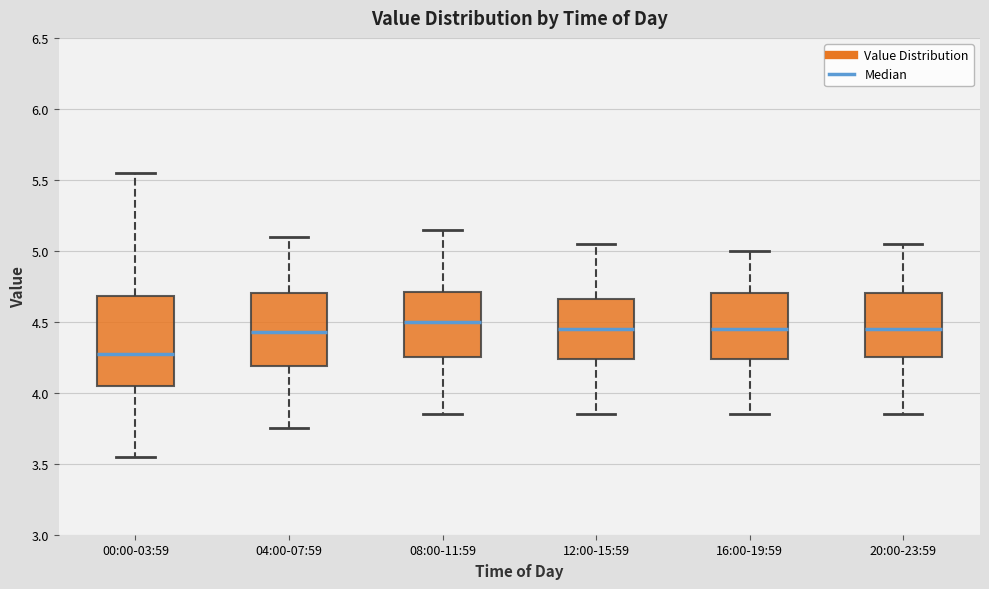

Reading left to right, read every box against the y-axis: the position of its median line, the range the box covers, and the ends of its whiskers. The values are not printed on the chart, so give them approximately, as read against the axis.

00:00-03:59: median 4.25, box 4.05 to 4.70, whiskers 3.55 to 5.55
04:00-07:59: median 4.45, box 4.20 to 4.70, whiskers 3.75 to 5.10
08:00-11:59: median 4.50, box 4.25 to 4.70, whiskers 3.85 to 5.15
12:00-15:59: median 4.45, box 4.25 to 4.65, whiskers 3.85 to 5.05
16:00-19:59: median 4.45, box 4.25 to 4.70, whiskers 3.85 to 5.00
20:00-23:59: median 4.45, box 4.25 to 4.70, whiskers 3.85 to 5.05